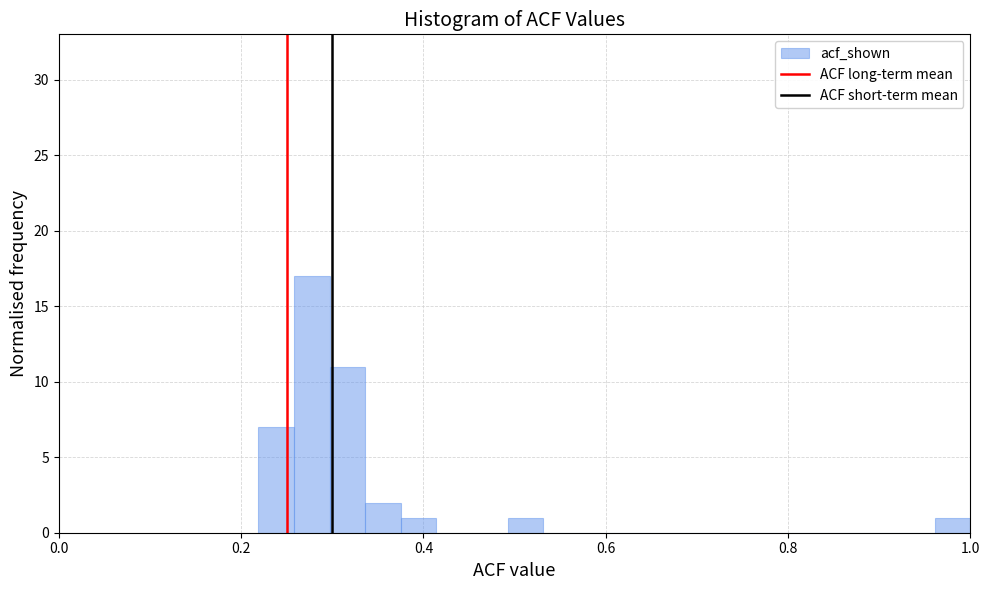

Read against the x-axis, roughly where is the centre of the tallest bar?

0.28